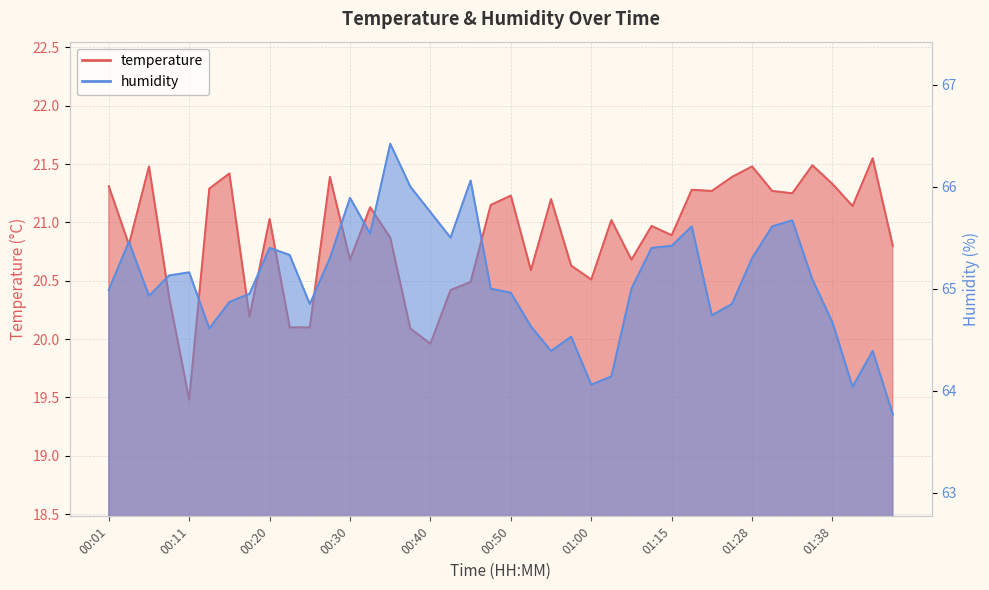

How many data points in temperature are less than 21?

19